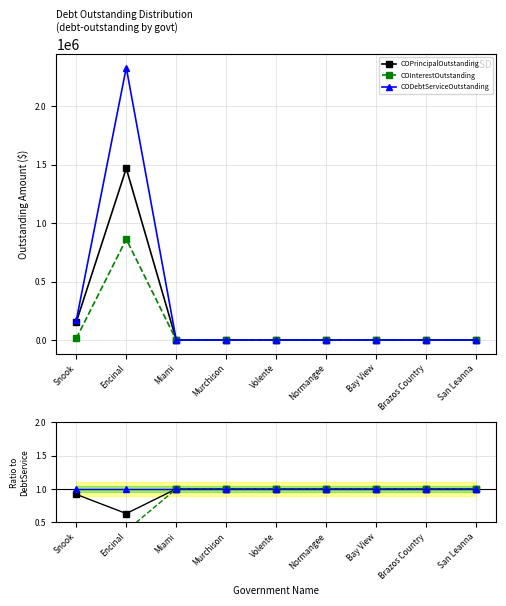

Reading right to left, transcribe all the data shown in this chart.

COPrincipalOutstanding: 1.0	1.0	1.0	1.0	1.0	1.0	1.0	0.6	0.9
COInterestOutstanding: 1.0	1.0	1.0	1.0	1.0	1.0	1.0	0.4	0.1
CODebtServiceOutstanding: 1.0	1.0	1.0	1.0	1.0	1.0	1.0	1.0	1.0